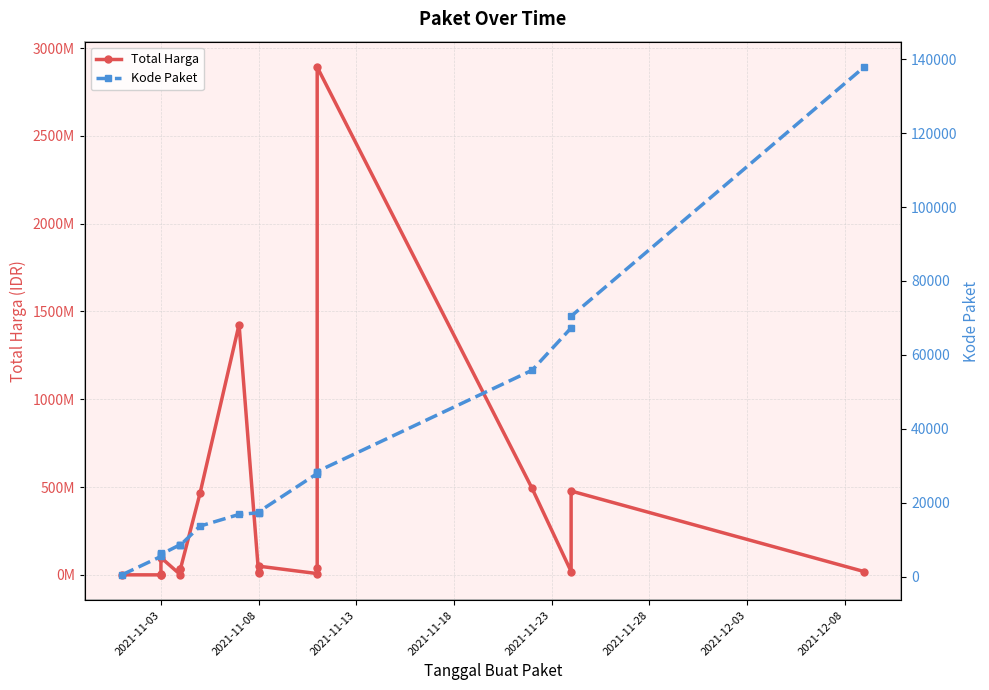

True or false: Total Harga has a value of 82709633 at 2021-11-08.

False